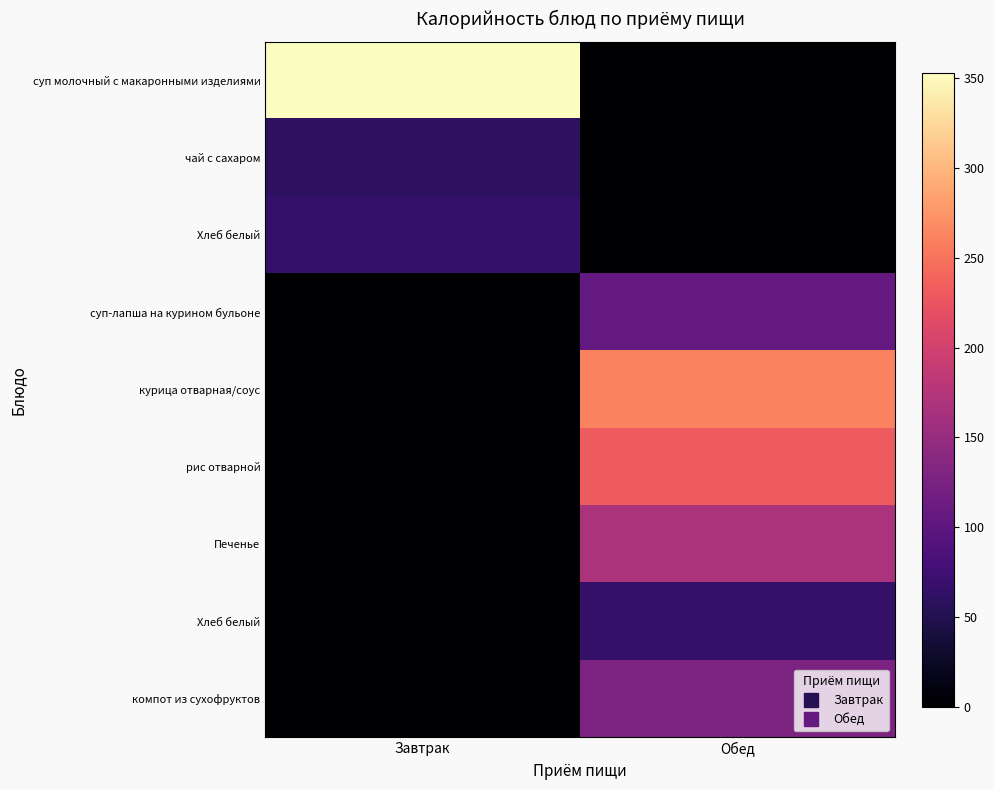

Which label corresponds to the smallest value in the chart?

Обед